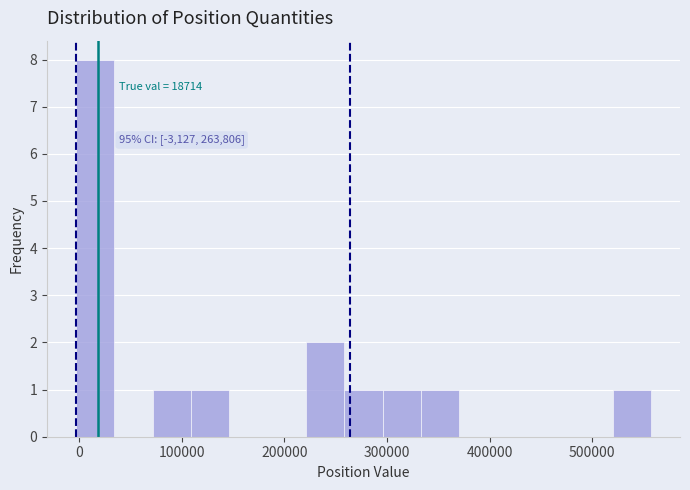

Around what value on the x-axis is the tallest bar? Give the approximate position of its centre, as read against the axis.

20000